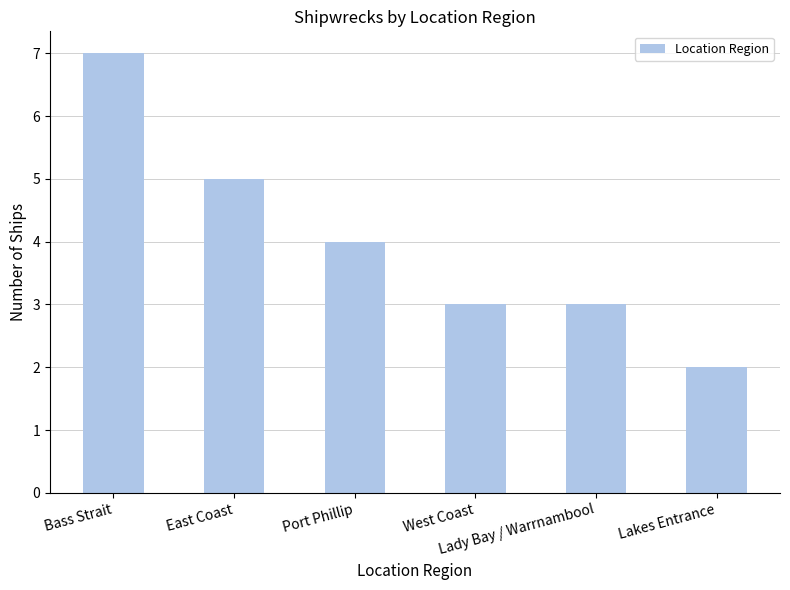

What is the sum of the values at Lady Bay / Warrnambool and Port Phillip?

7